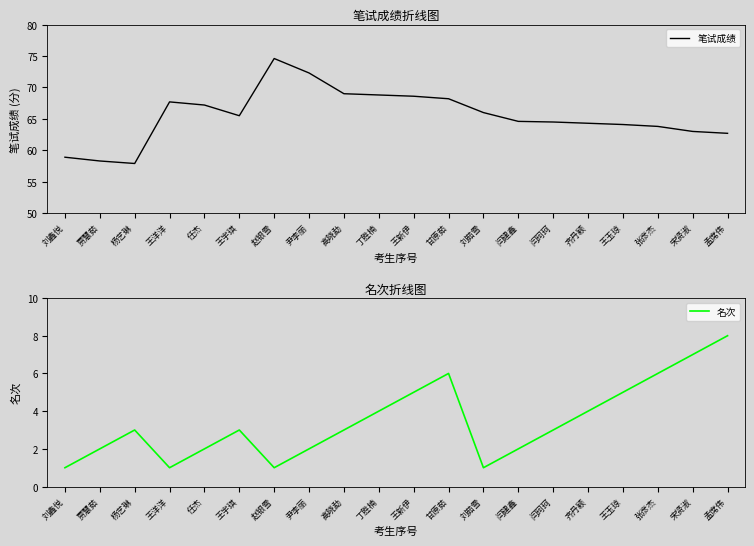

Where is the first local maximum for 笔试成绩?

王洋洋